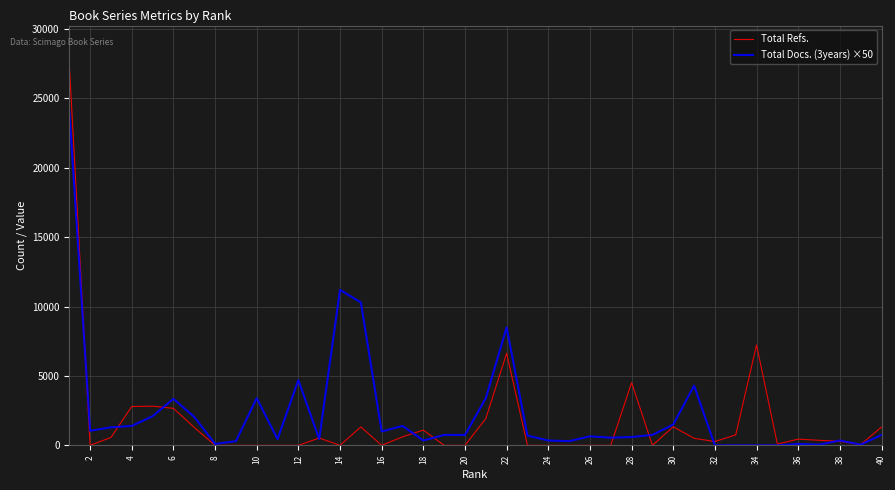

List the series in order of their peak value, lowest first.

Total Docs. (3years) ×50, Total Refs.